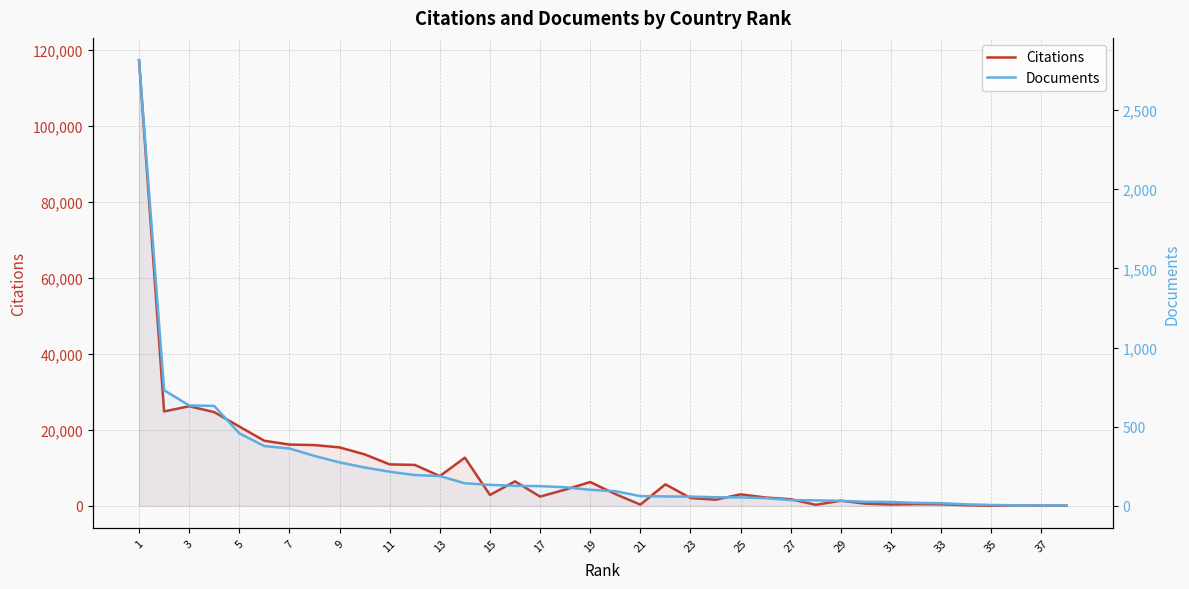

After their last crossing, which series has the higher values: Citations or Documents?

Citations